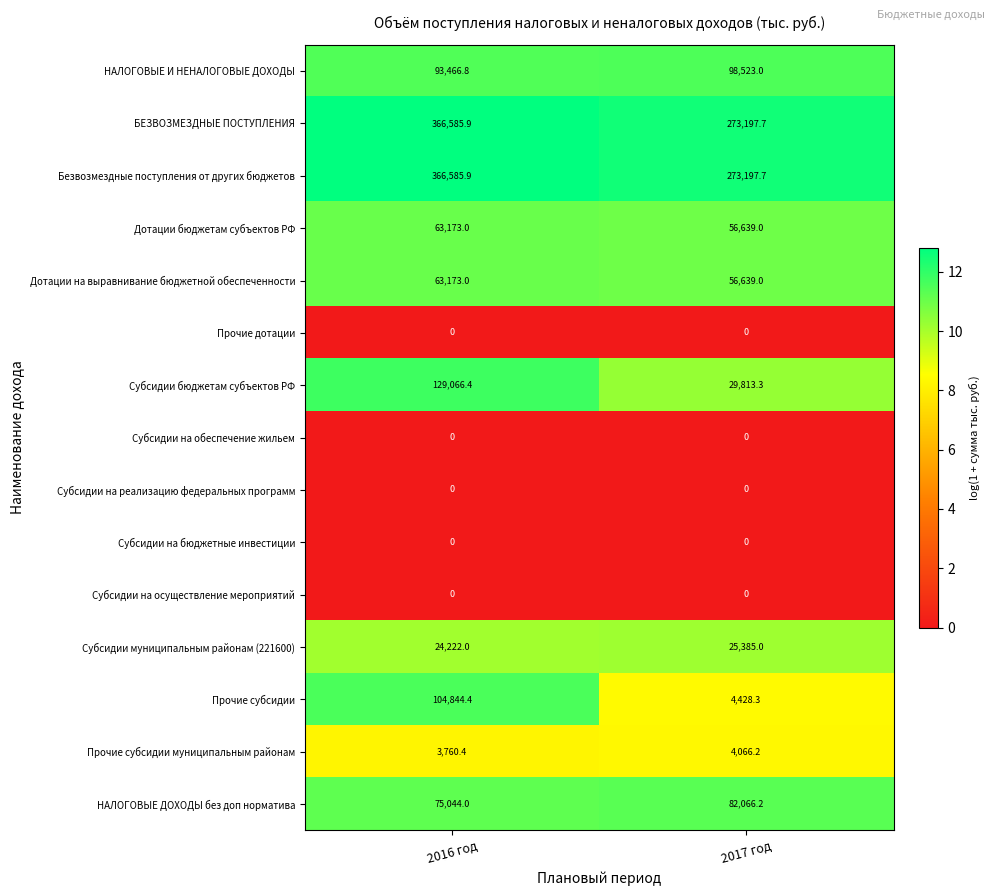

What is the total value across all series at 2016 год?

1289921.8